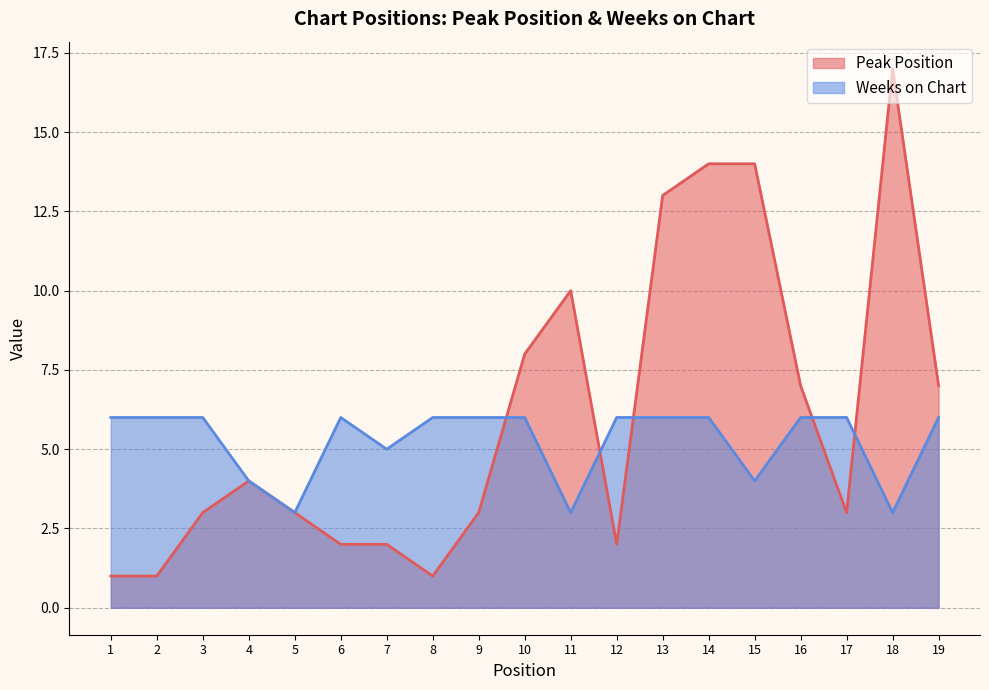

Count the Weeks on Chart values in the range 4 to 6.

16